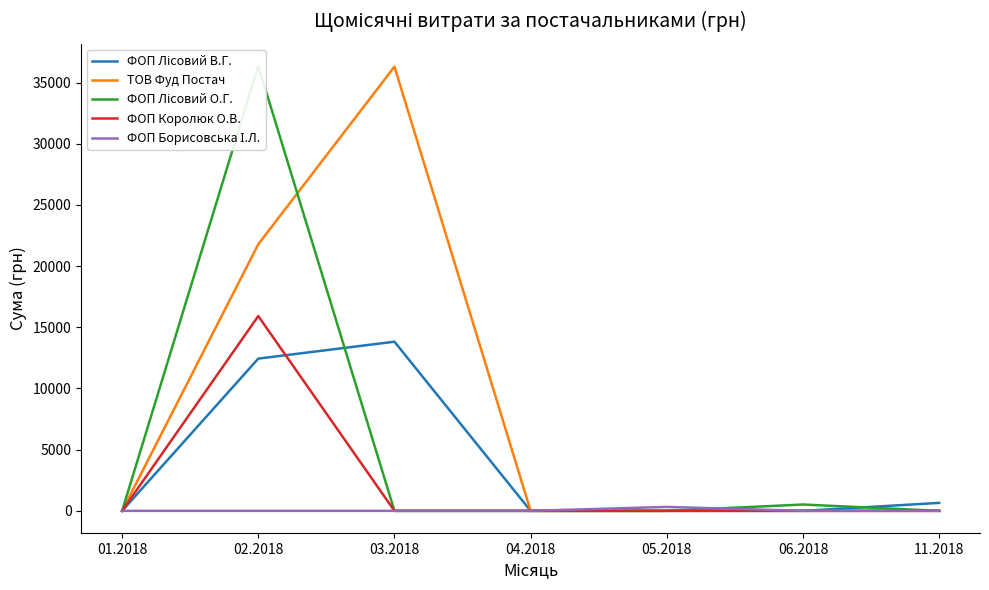

Count the number of data series in this chart.

5